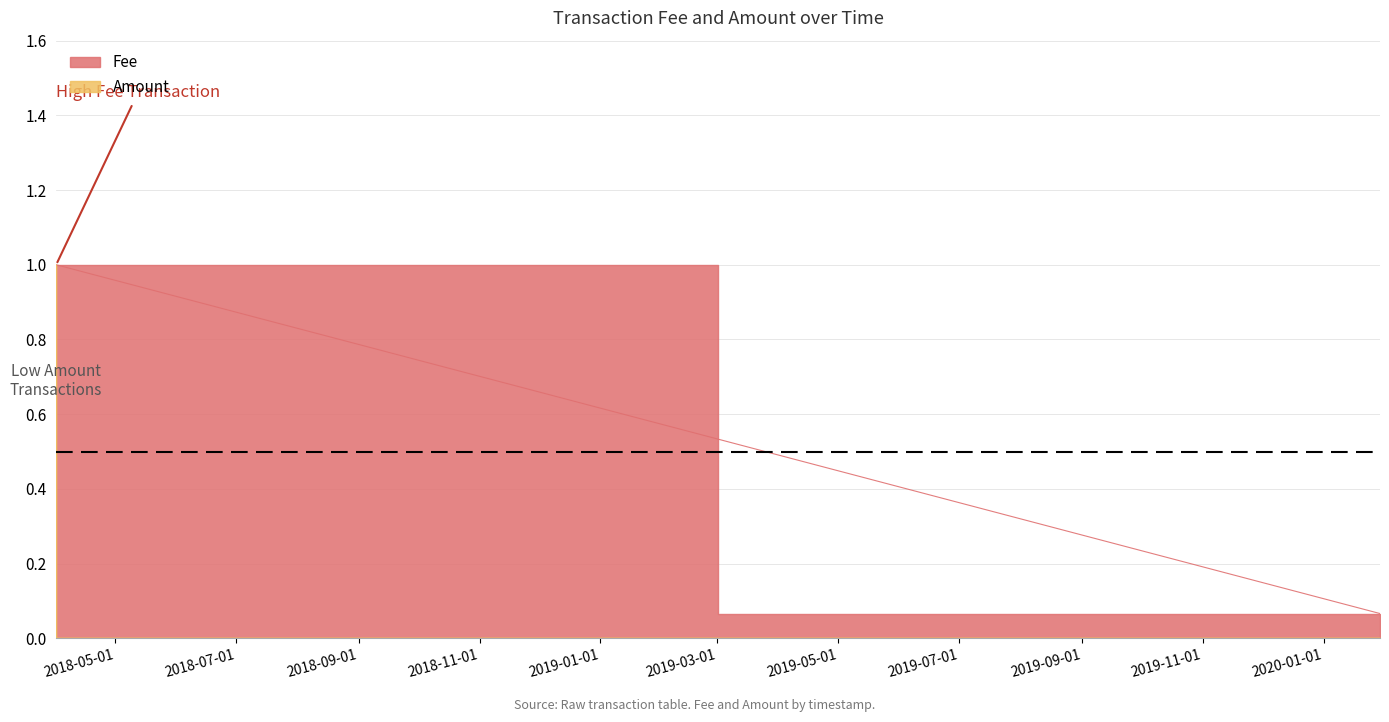

What is the spread (max minus min) of values at 2020-01-29 11:09:14?

0.1